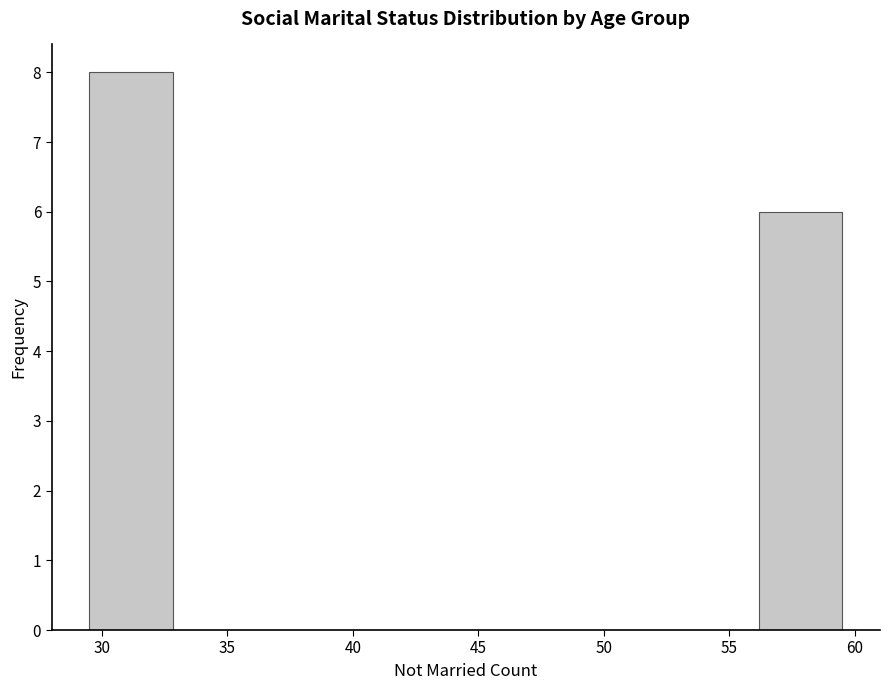

Reading left to right, list every bar in this chart as the range it spans on the x-axis followed by its height. Neither the bar edges nor the heights are printed on the chart, so give them approximately, as read against the axes.

29.5 to 33.0: 8
33.0 to 36.0: 0
36.0 to 39.5: 0
39.5 to 43.0: 0
43.0 to 46.0: 0
46.0 to 49.5: 0
49.5 to 53.0: 0
53.0 to 56.0: 0
56.0 to 59.5: 6